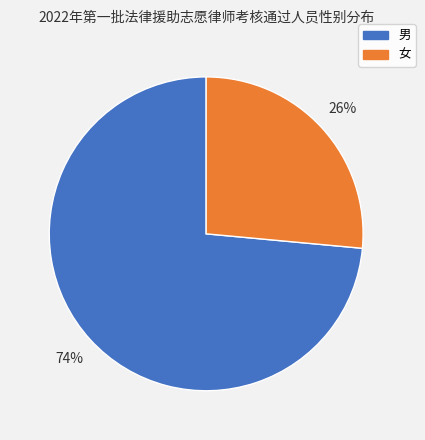

Is it true that 女 is 26% of the pie?

True